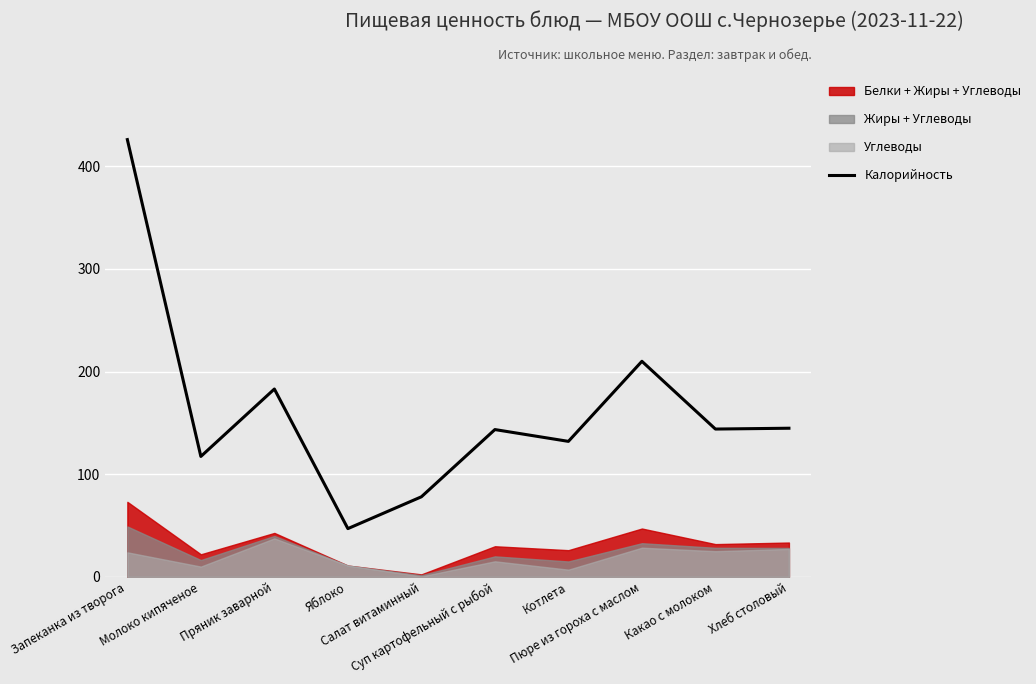

Reading left to right, what are all the values shown in this chart?

Запеканка из творога=426.0	Молоко кипяченое=117.3	Пряник заварной=183.0	Яблоко=47.0	Салат витаминный=78.0	Суп картофельный с рыбой=143.5	Котлета=132.0	Пюре из гороха с маслом=210.0	Какао с молоком=144.0	Хлеб столовый=144.8